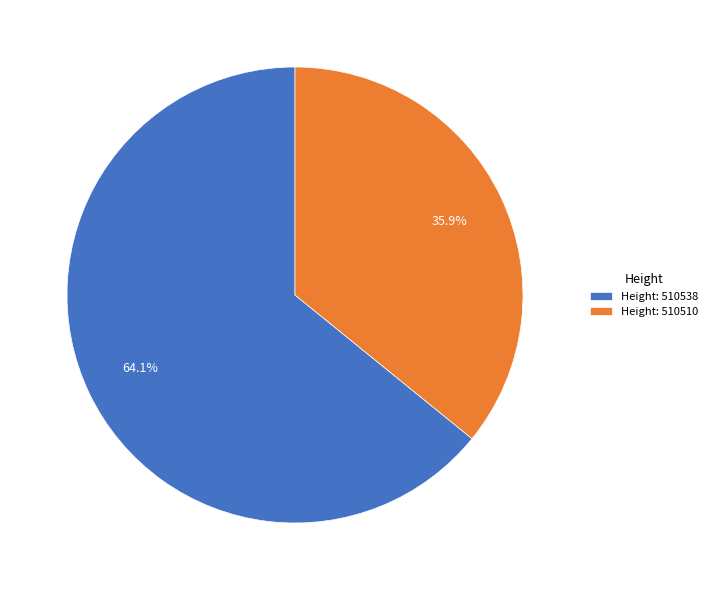

How many slices are in this pie chart?

2